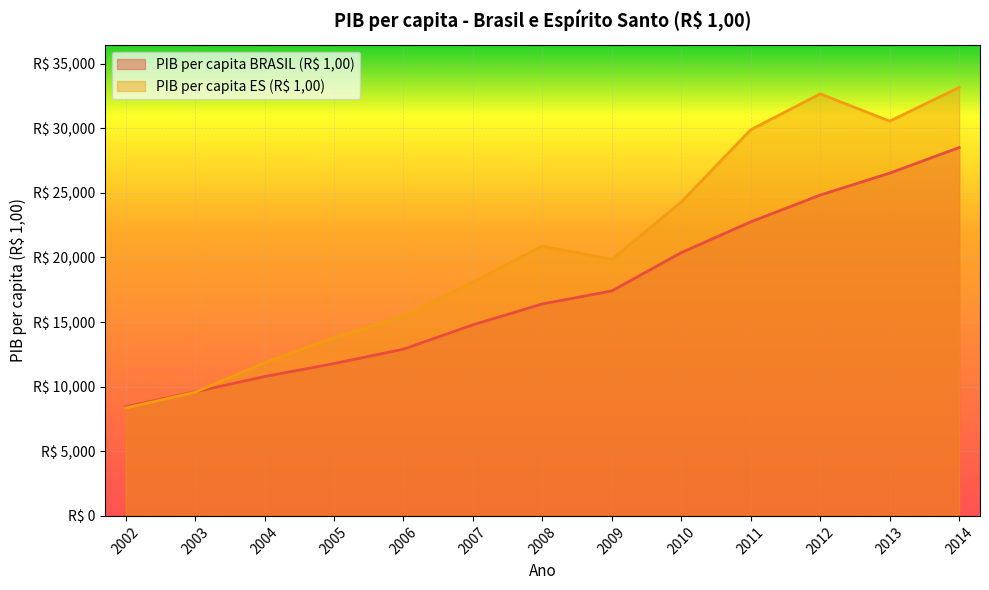

How many data points in PIB per capita BRASIL (R$ 1,00) are less than 16400?

6